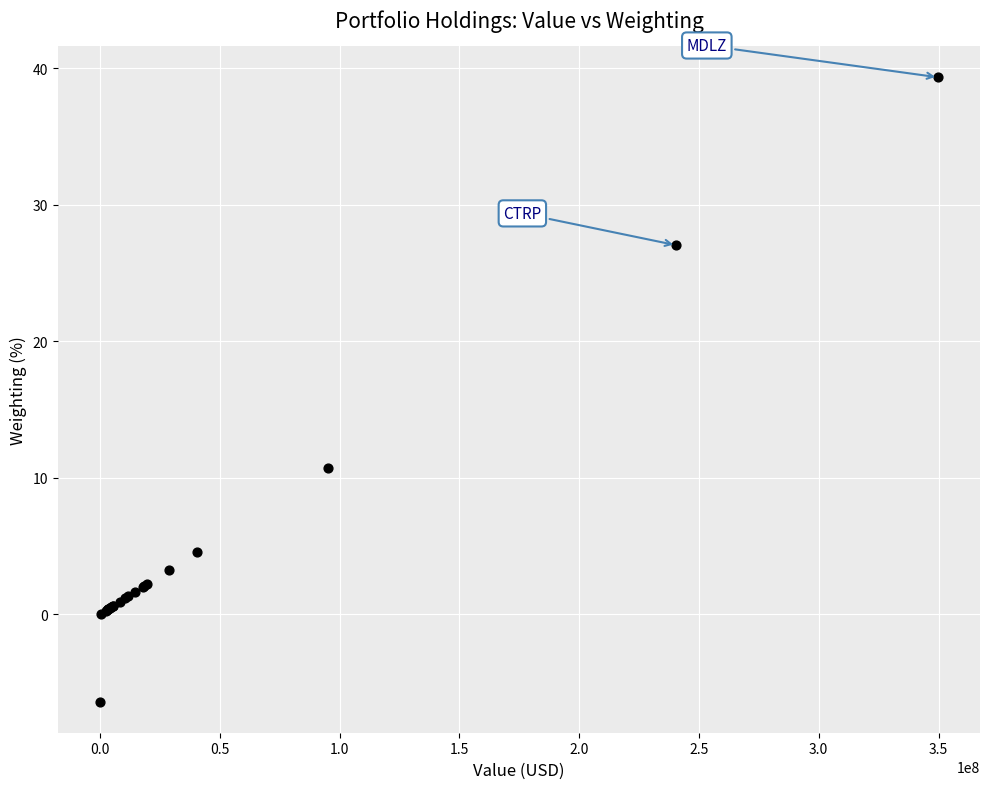

What Y value in the scatter plot is closest to 16?

10.7